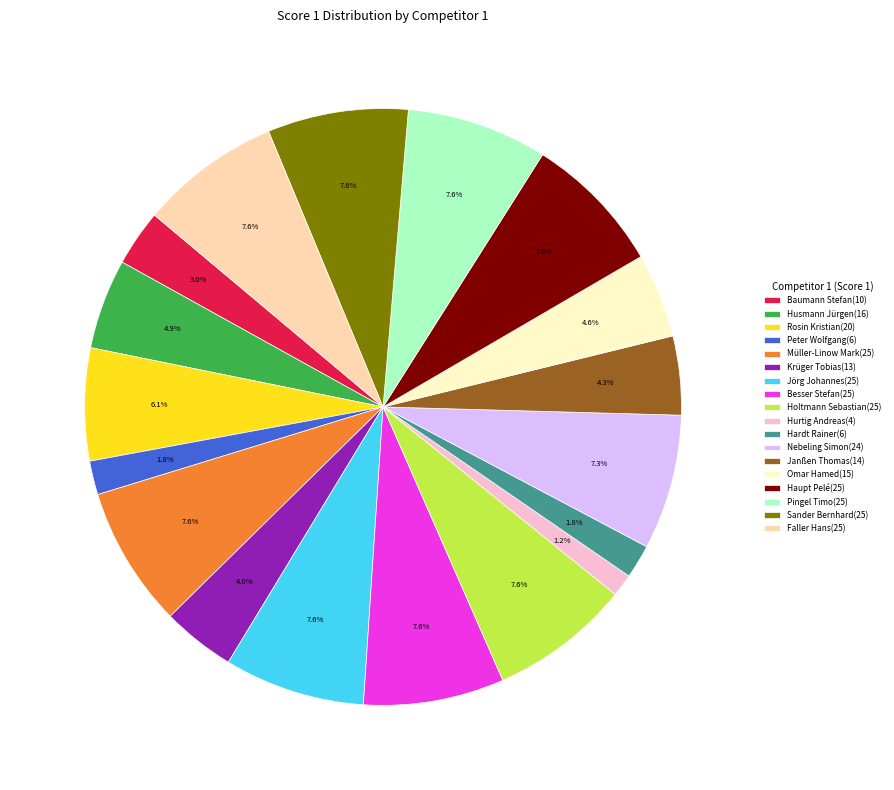

To the nearest percent, what is the combined percentage of Baumann Stefan and Jörg Johannes?

11%